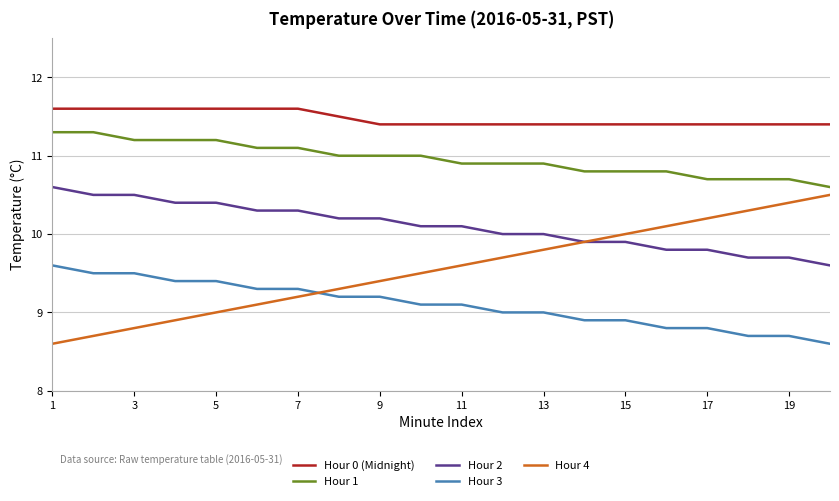

What is the minimum value shown in the chart?

8.6